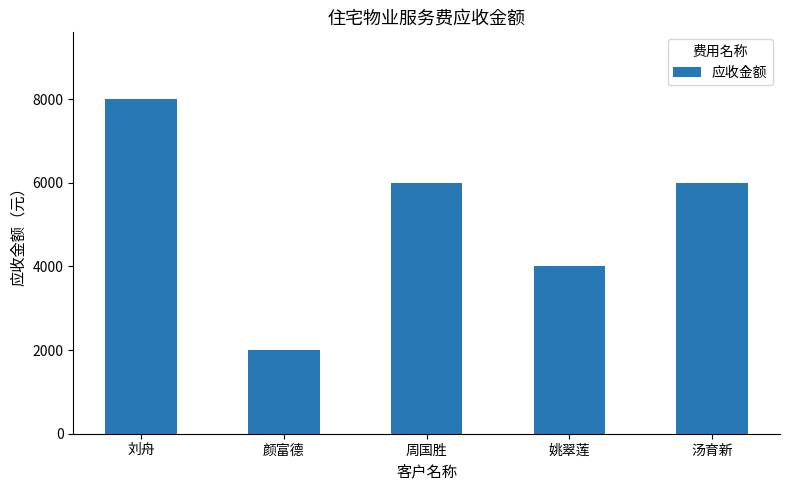

Reading right to left, list all the values displayed in this chart.

汤育新=6000	姚翠莲=4000	周国胜=6000	颜富德=2000	刘舟=8000